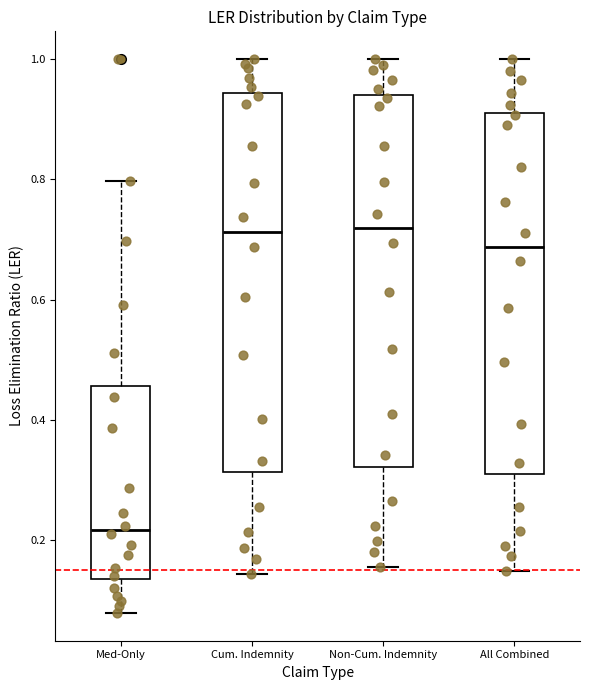

Reading left to right, transcribe this box plot: for each box, give where its median line is, the range the box spans, and where its two whiskers end, as read against the y-axis. The values are not printed on the chart, so give them approximately, as read against the axis.

Med-Only: median 0.22, box 0.14 to 0.46, whiskers 0.08 to 0.80
Cum. Indemnity: median 0.72, box 0.32 to 0.94, whiskers 0.14 to 1.00
Non-Cum. Indemnity: median 0.72, box 0.32 to 0.94, whiskers 0.16 to 1.00
All Combined: median 0.68, box 0.32 to 0.92, whiskers 0.14 to 1.00